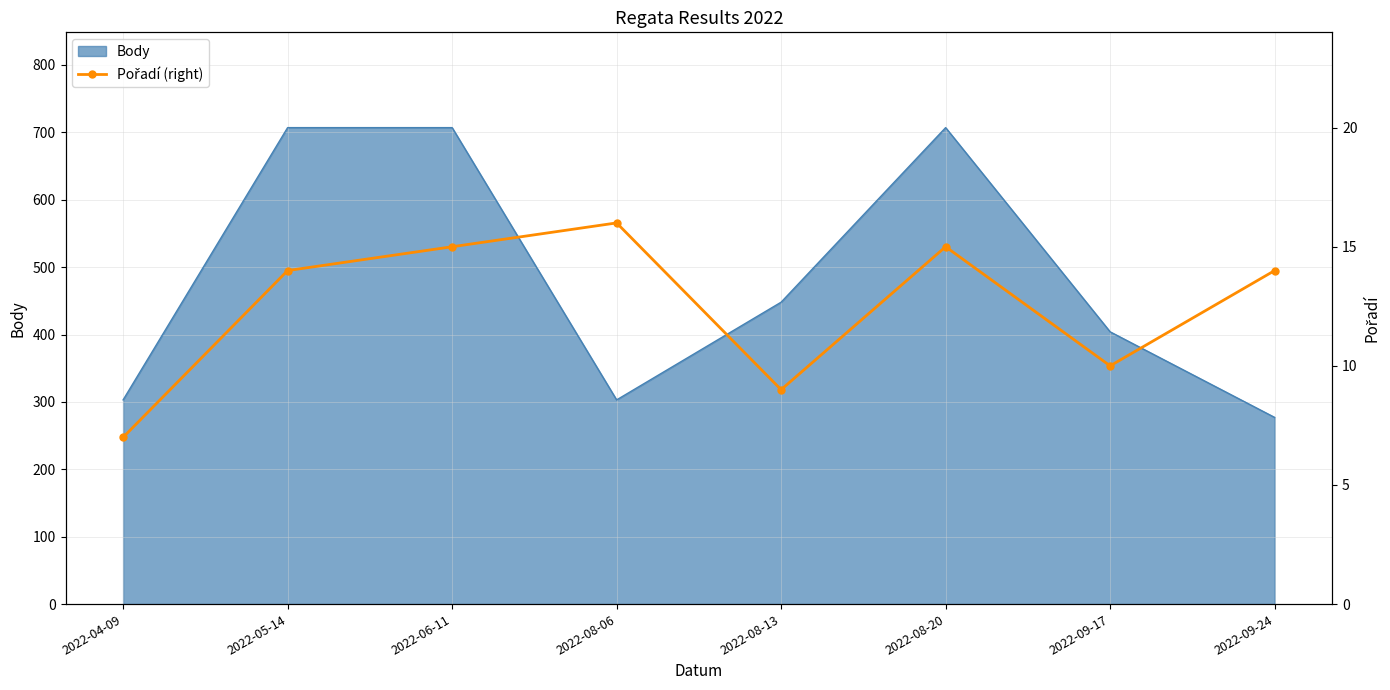

What is the value of the 7th point from the left?

10